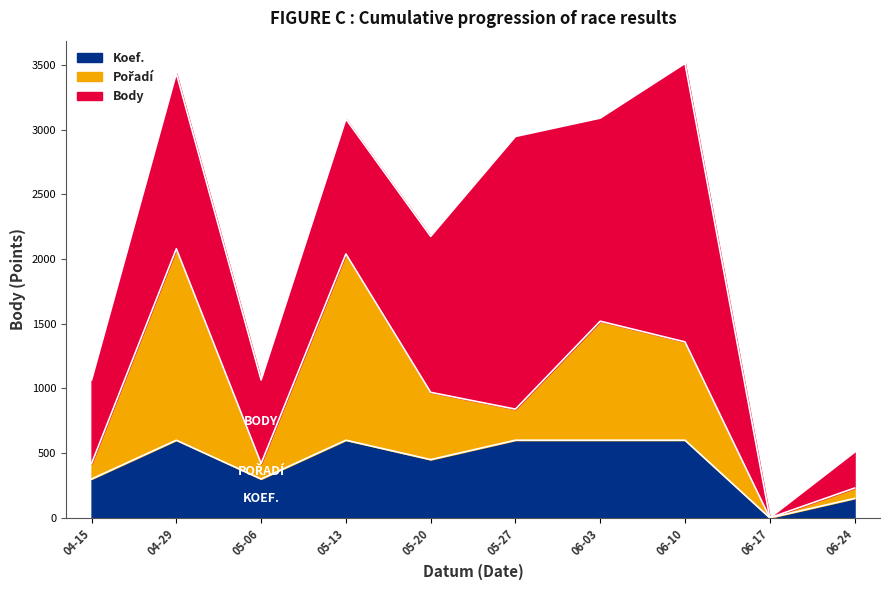

Does the chart display data point markers on the line(s)?

No